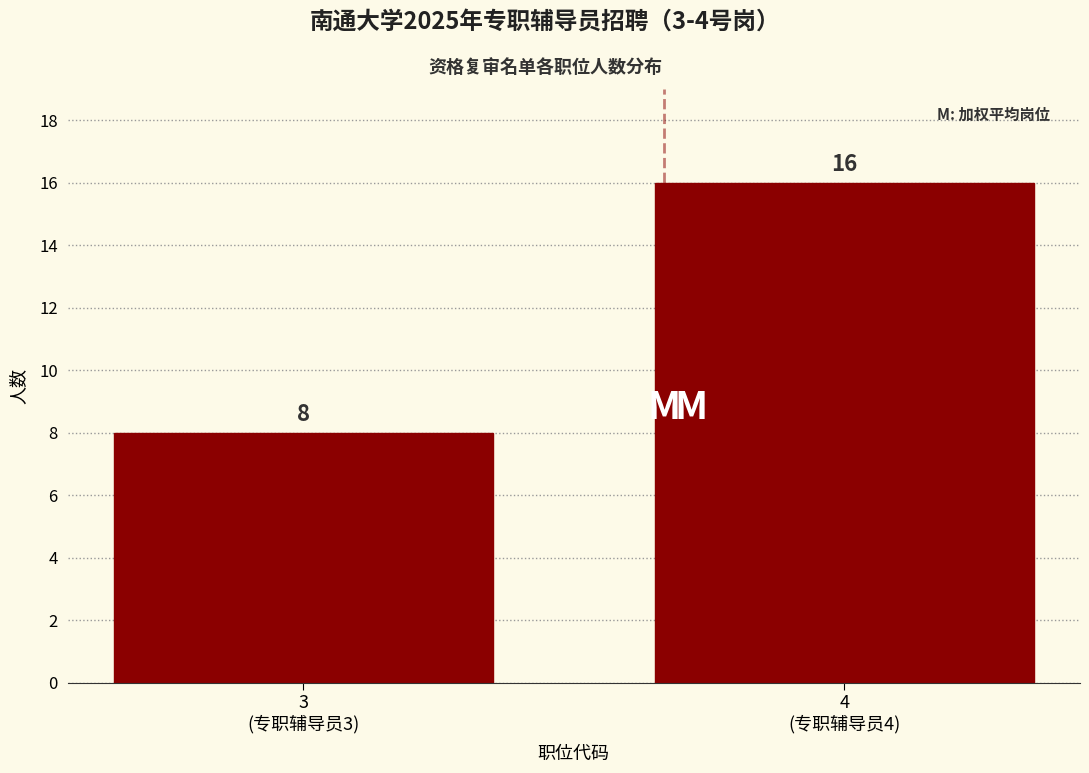

Reading left to right, extract all data points from this chart.

8	16